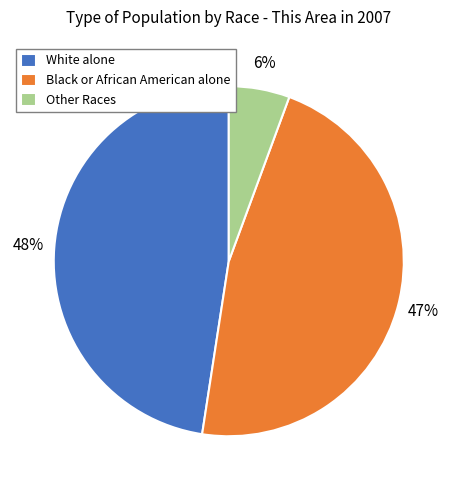

Which has a higher value, Black or African American alone or White alone?

White alone